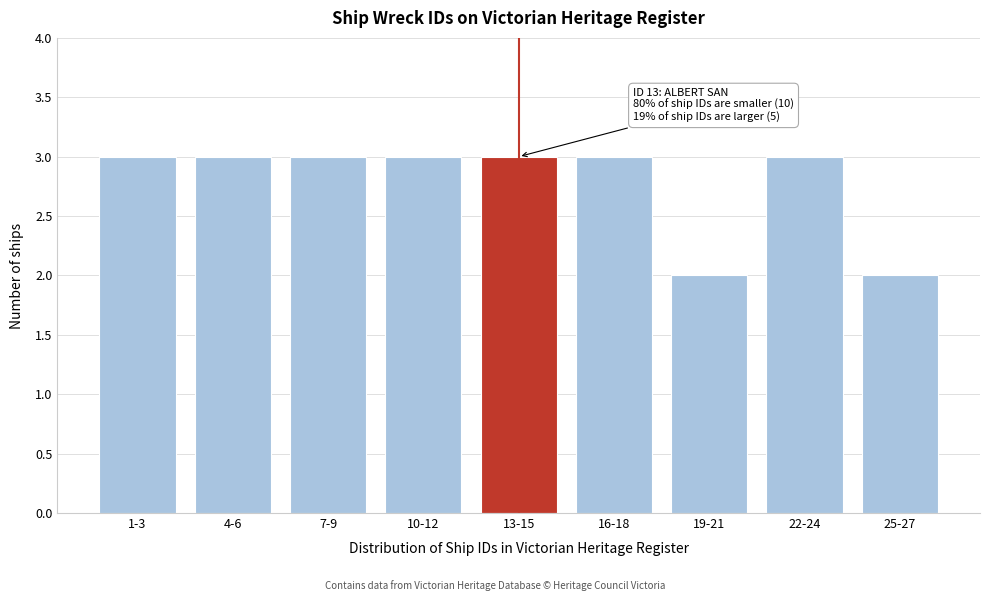

Reading right to left, transcribe all the data shown in this chart.

25-27=2	22-24=3	19-21=2	16-18=3	13-15=3	10-12=3	7-9=3	4-6=3	1-3=3